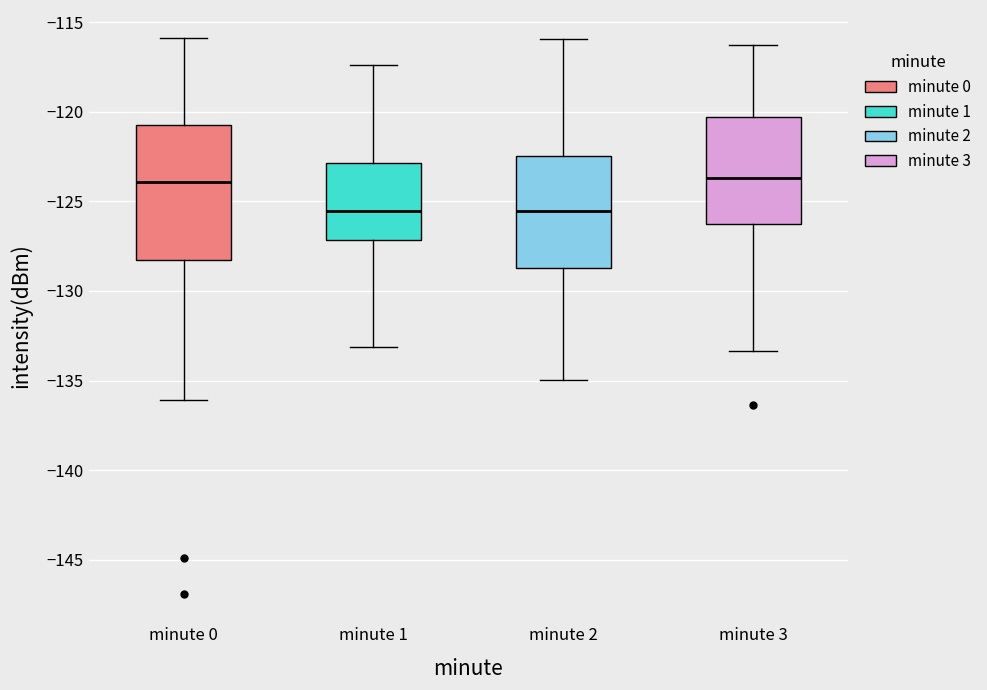

Which box is the tallest, from its lower edge to its upper edge?

minute 0